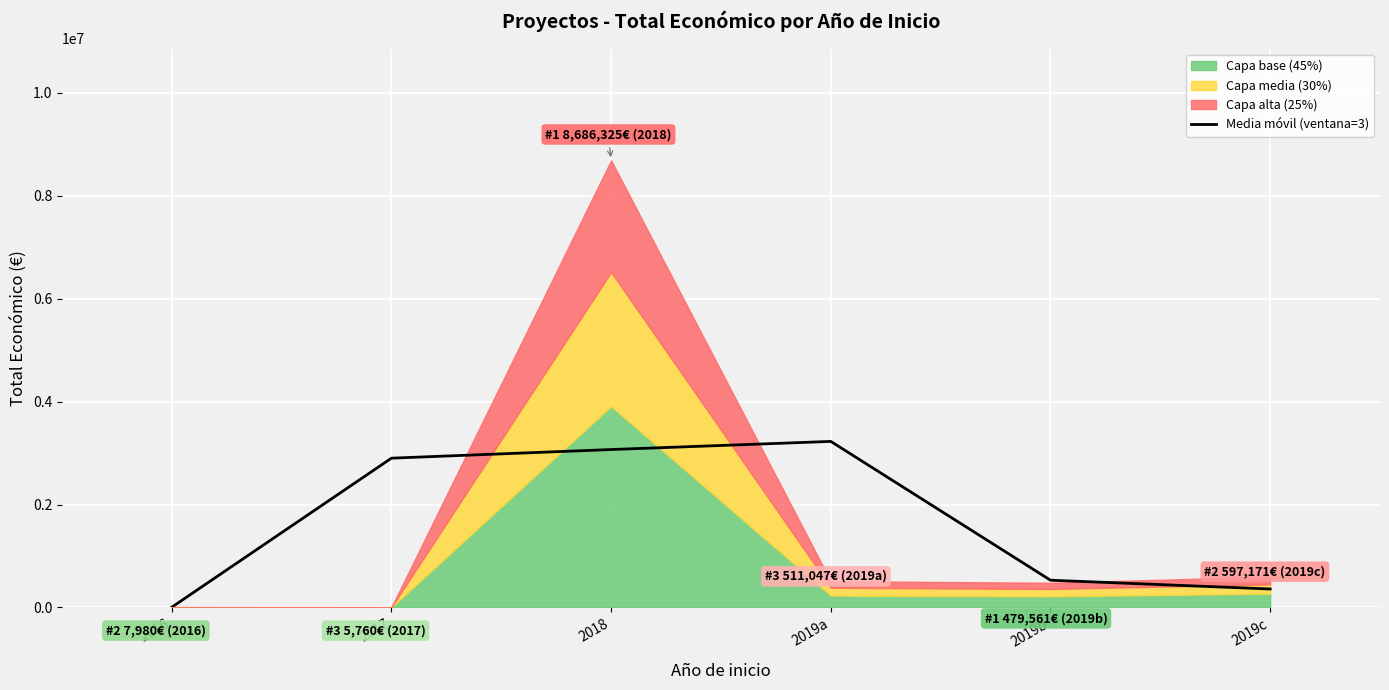

Is it true that the value at 2017 is 2900021.7?

True